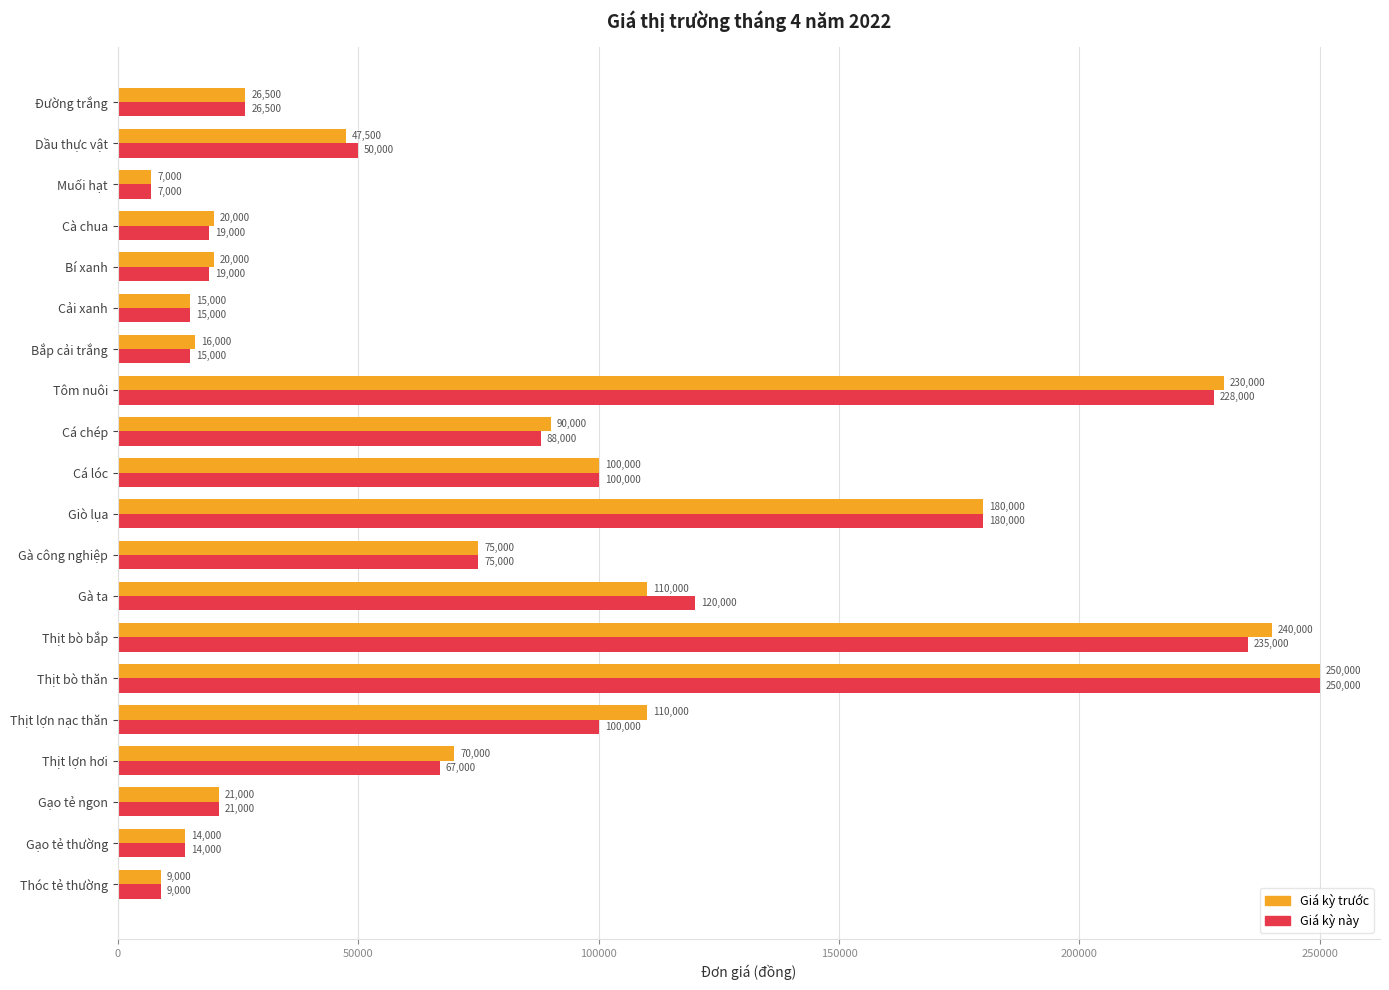

How many categories are shown in the chart?

20